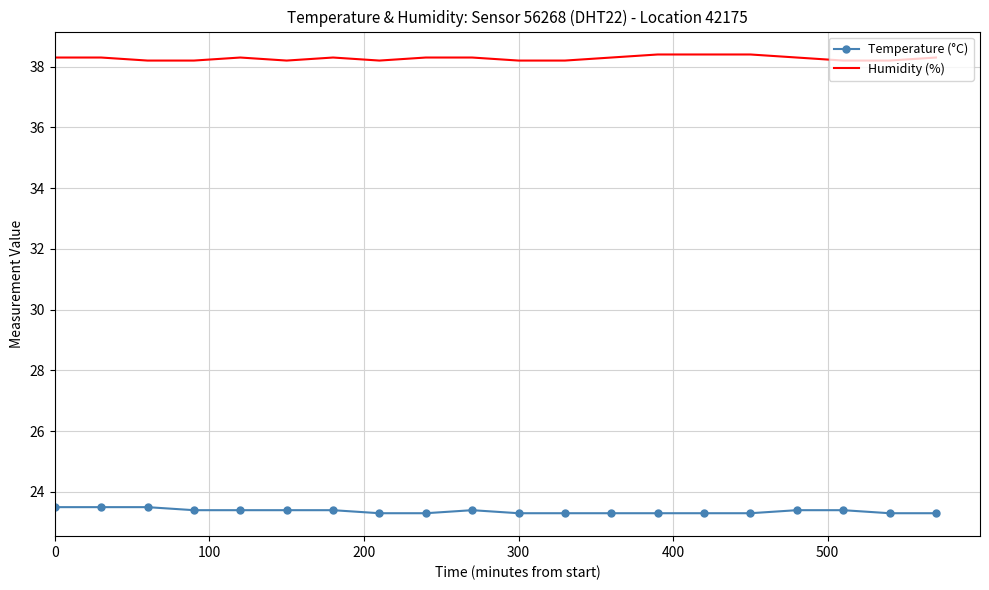

What is the smallest value displayed?

23.3